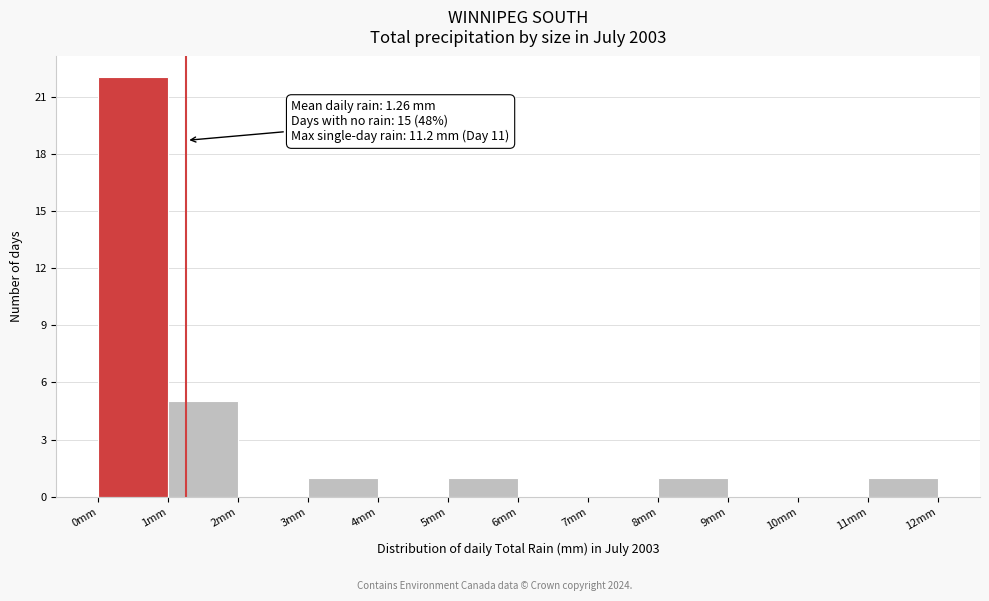

Which range on the x-axis has the tallest bar?

0 to 1